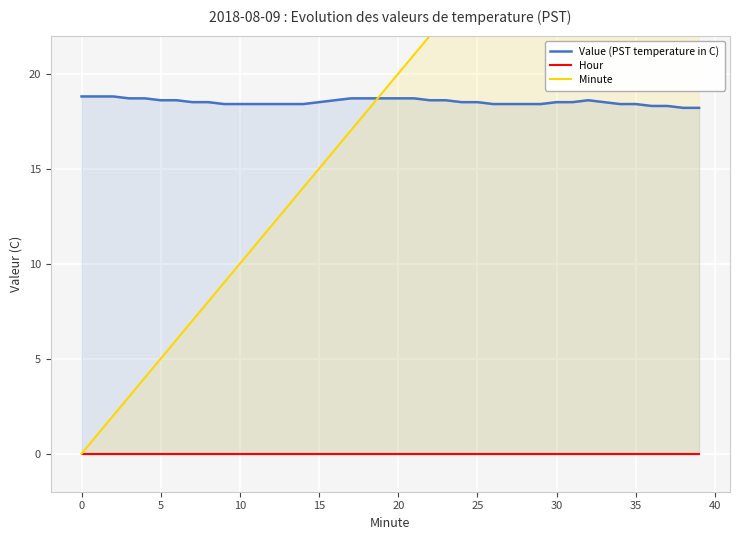

True or false: Hour has more than 2 points higher than both neighbors.

False